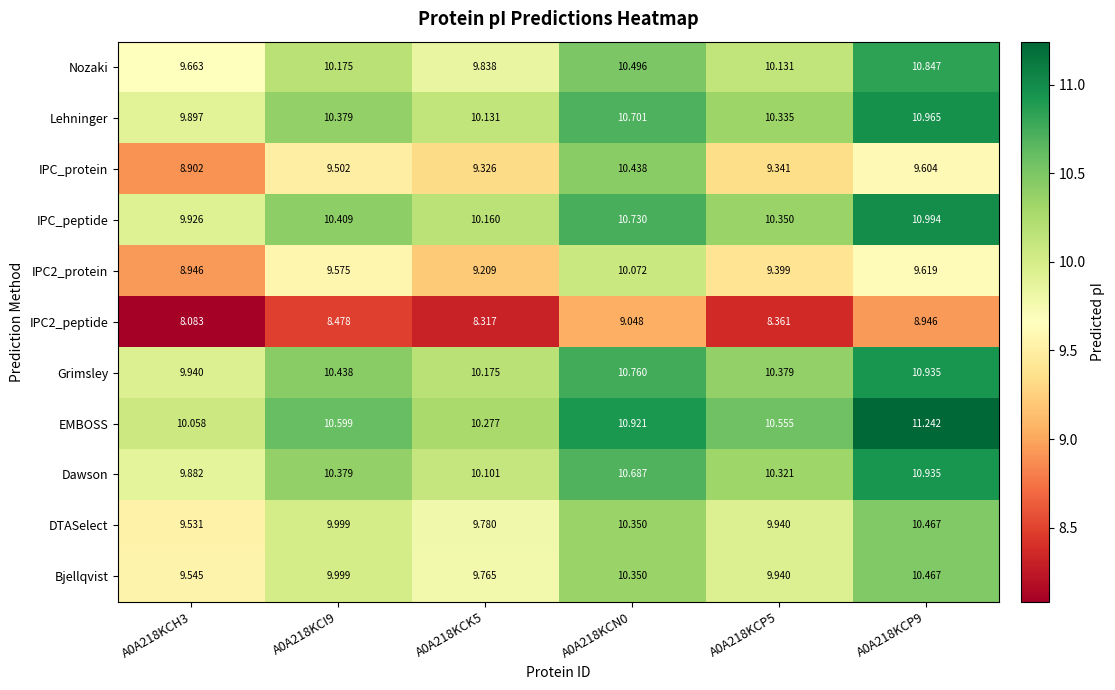

Which series has the widest spread of values?

IPC_protein